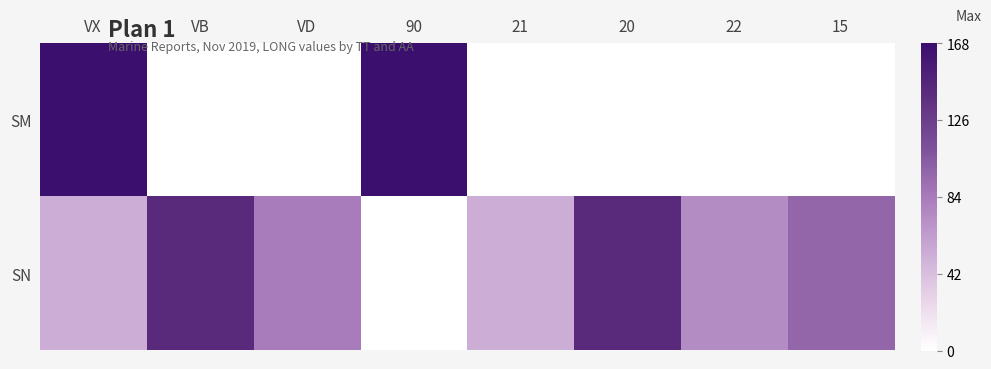

Reading left to right, transcribe all the data shown in this chart.

SM: VX=168.2	VB=0.0	VD=0.0	90=168.2	21=0.0	20=0.0	22=0.0	15=0.0
SN: VX=52.7	VB=142.0	VD=83.8	90=0.0	21=52.7	20=142.0	22=73.2	15=96.7